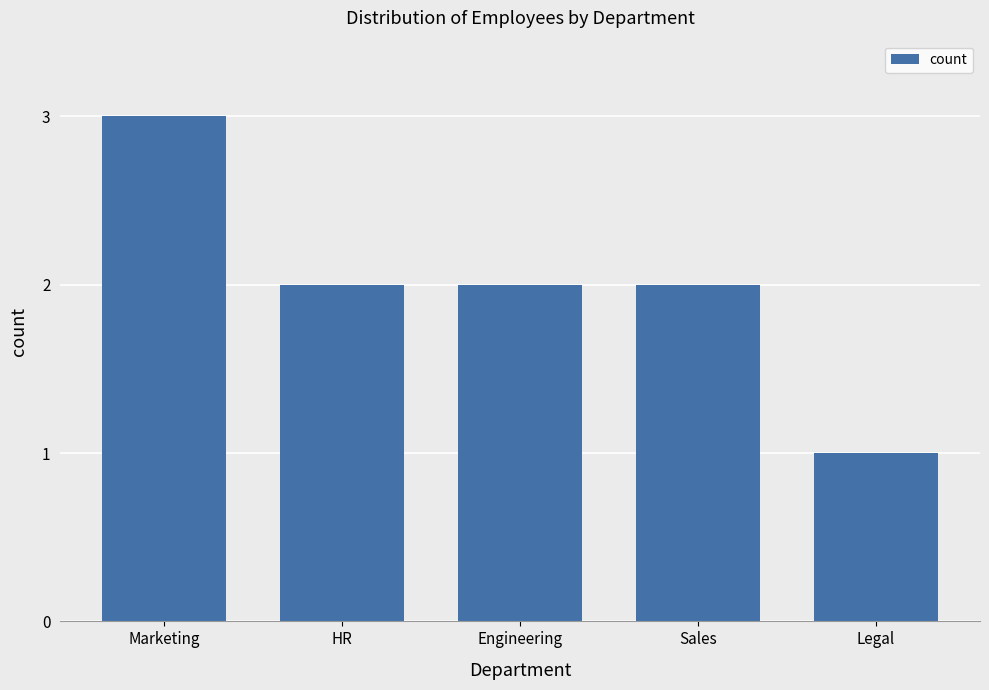

Which has a higher value, Sales or Legal?

Sales